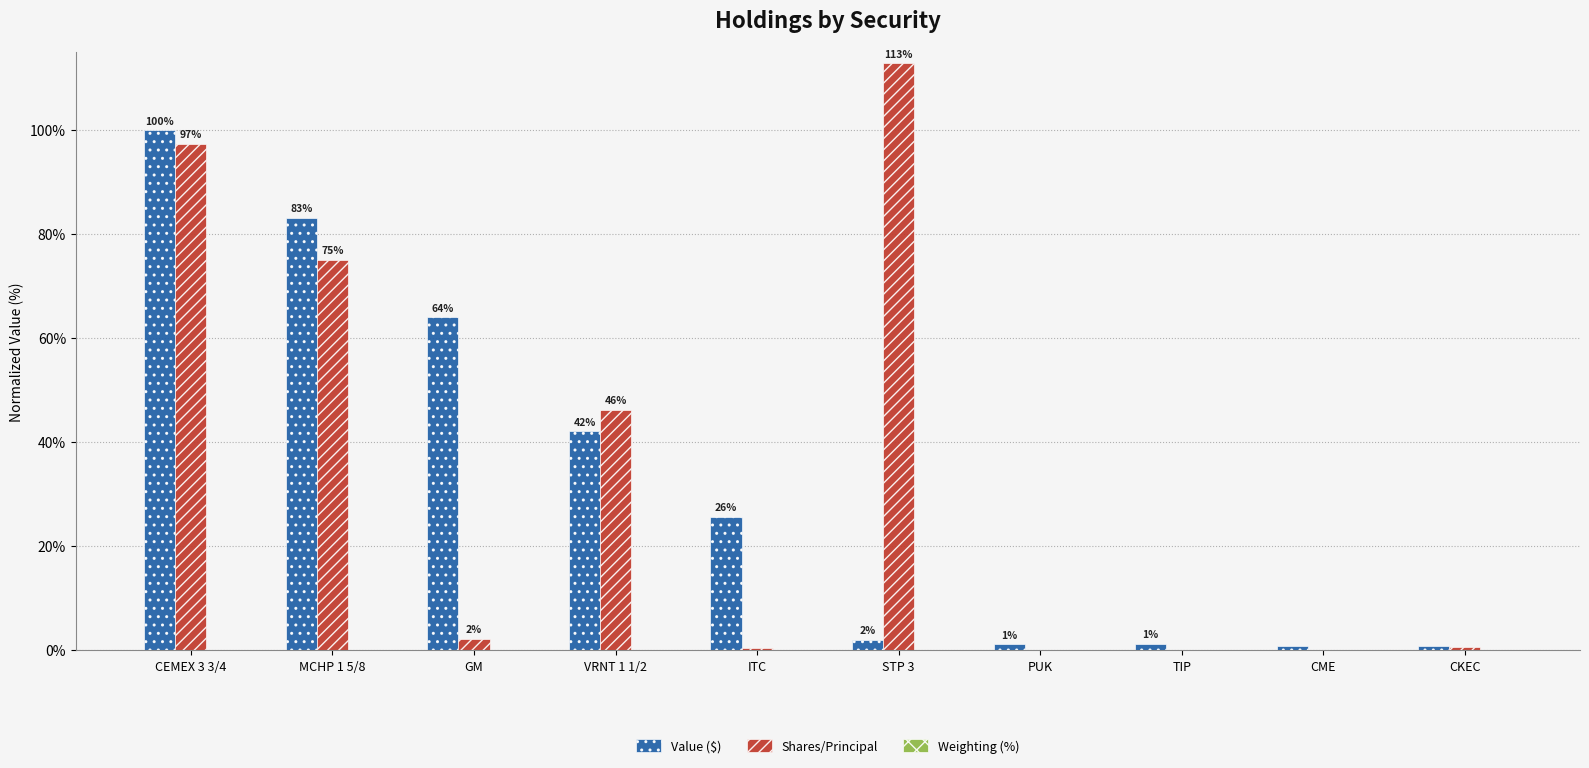

Read the Value ($) value at TIP.

1.2